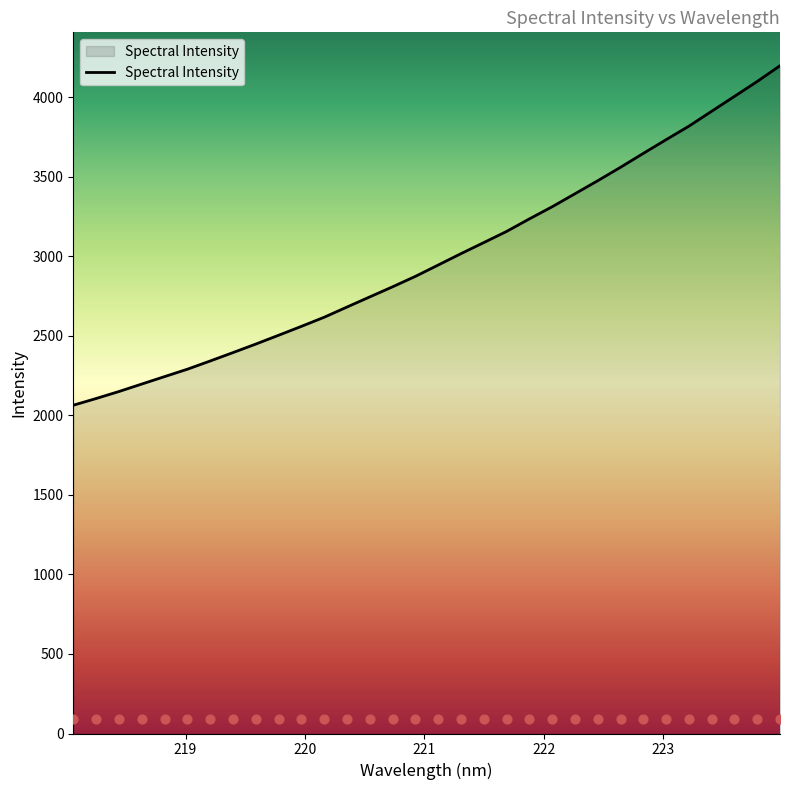

What is the highest value of the Spectral Intensity series?

4199.2